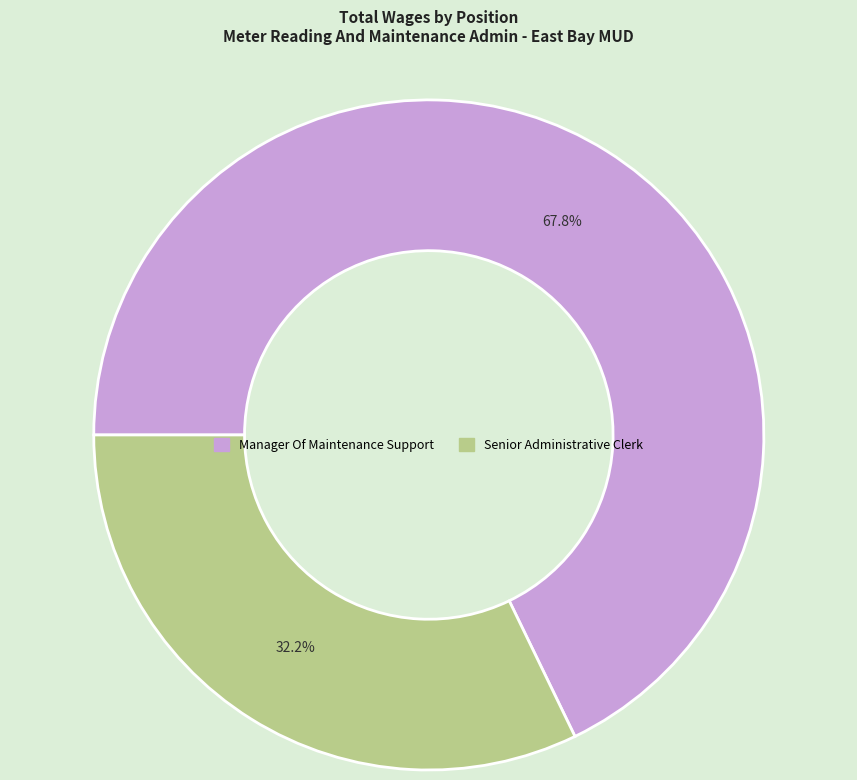

Count the number of slices in the pie.

2